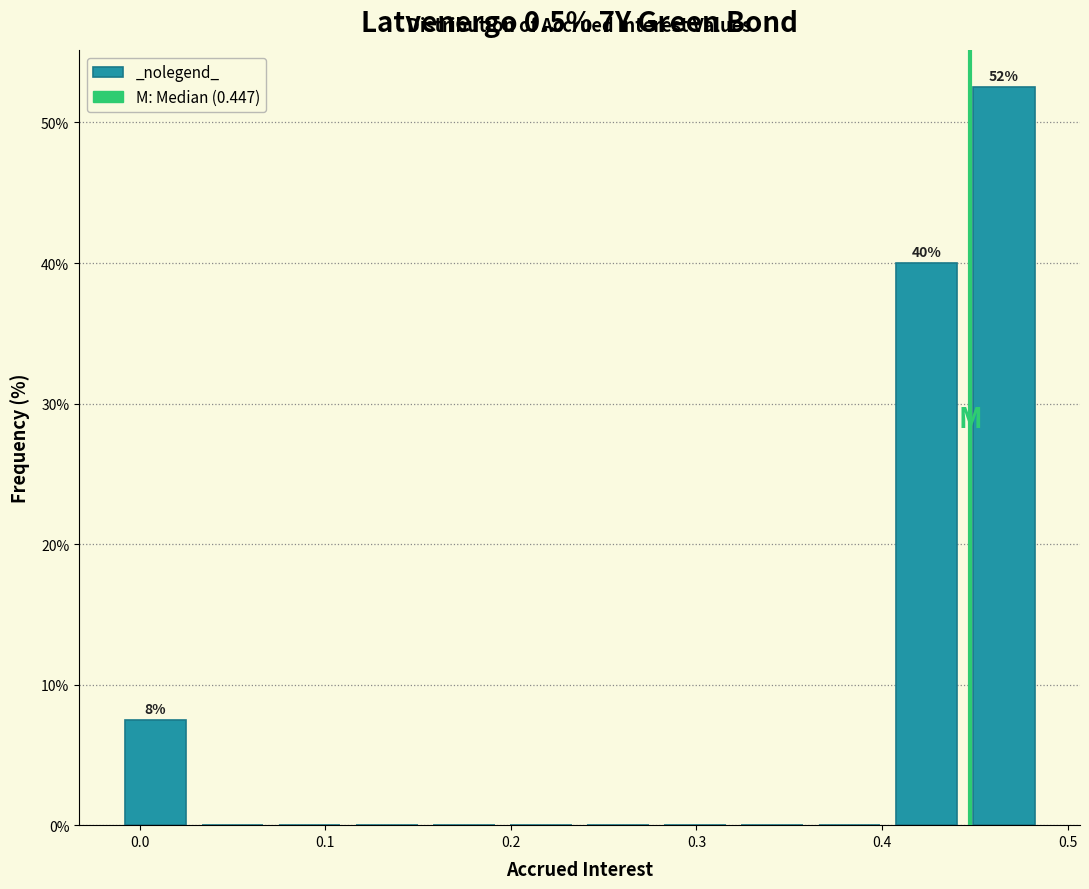

Over which range of the x-axis is the bar tallest?

0.44 to 0.49